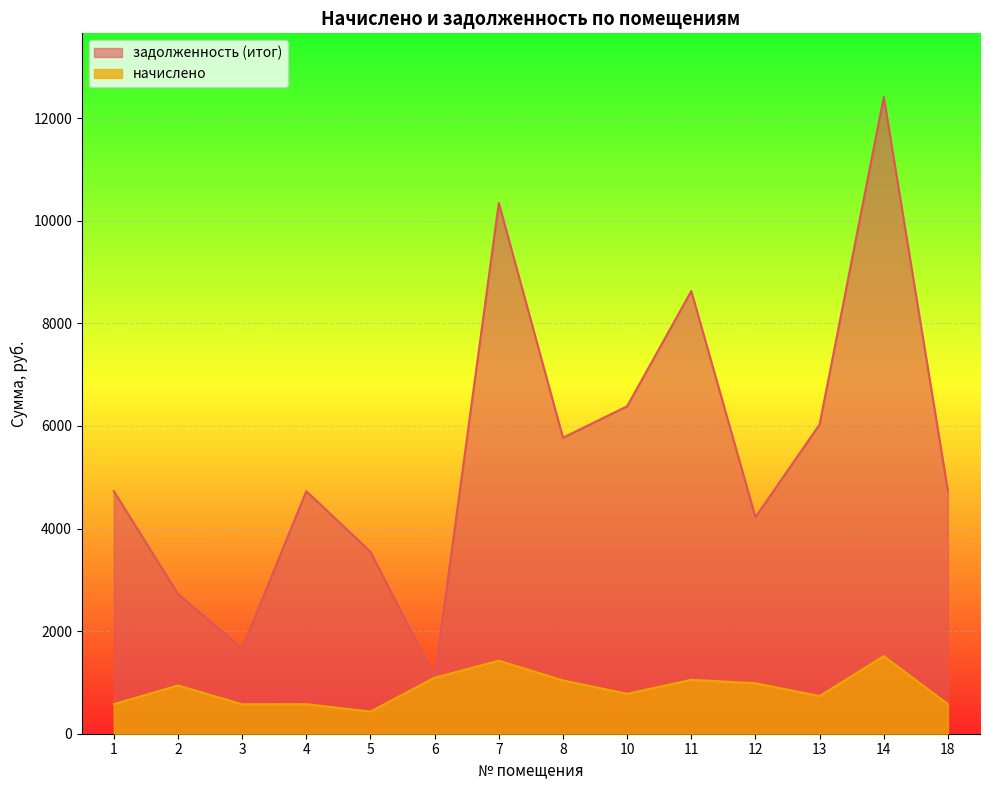

How many data points in задолженность (итог) are less than 4728?

5